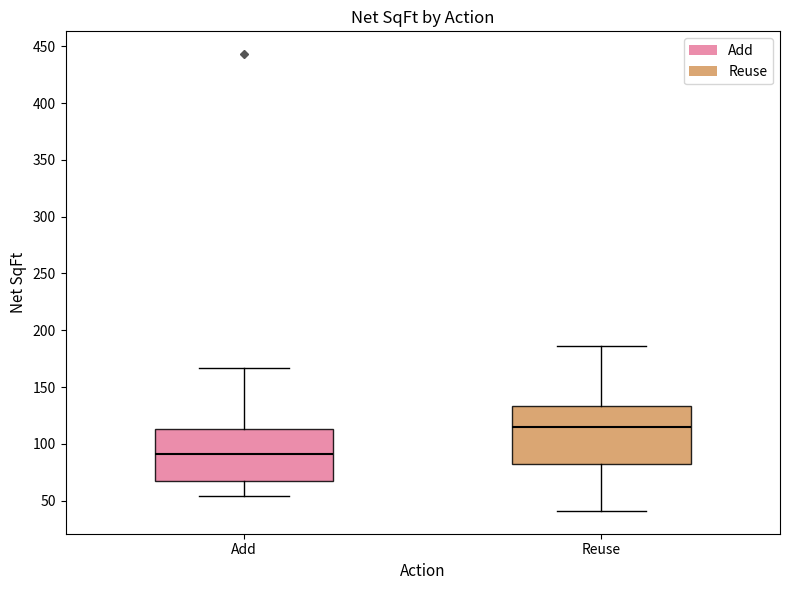

Which box has the highest median line?

Reuse